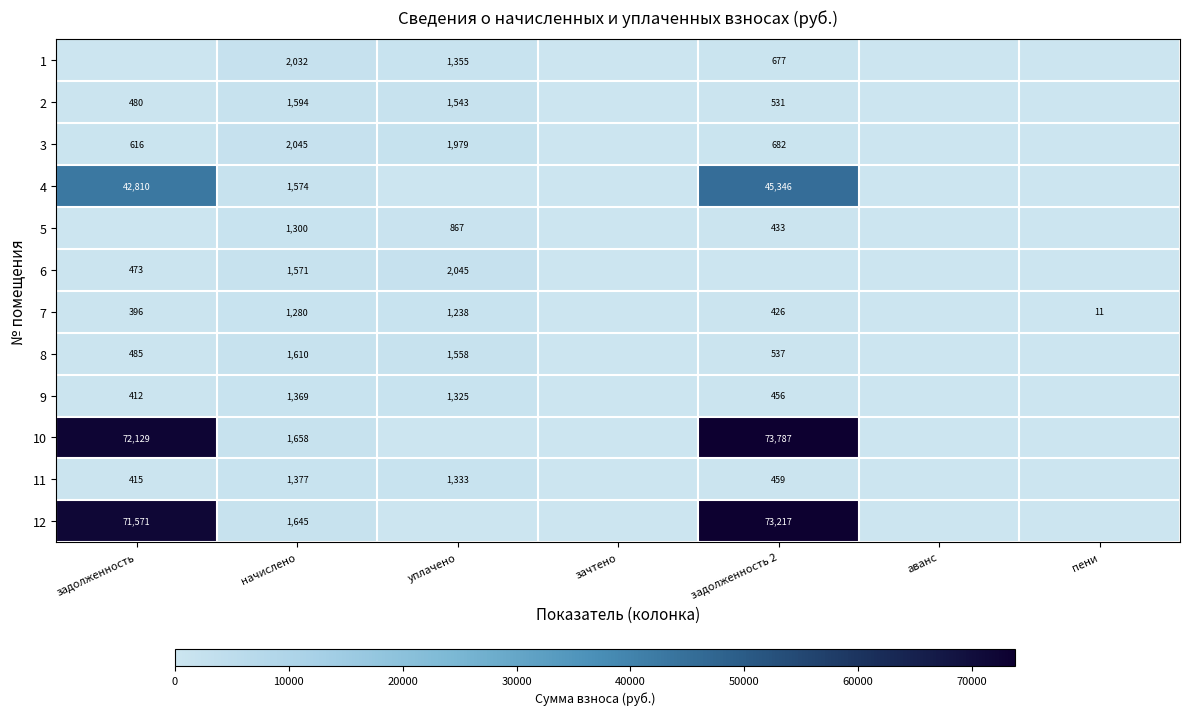

The value of 6 at начислено is 1571. True or false?

True